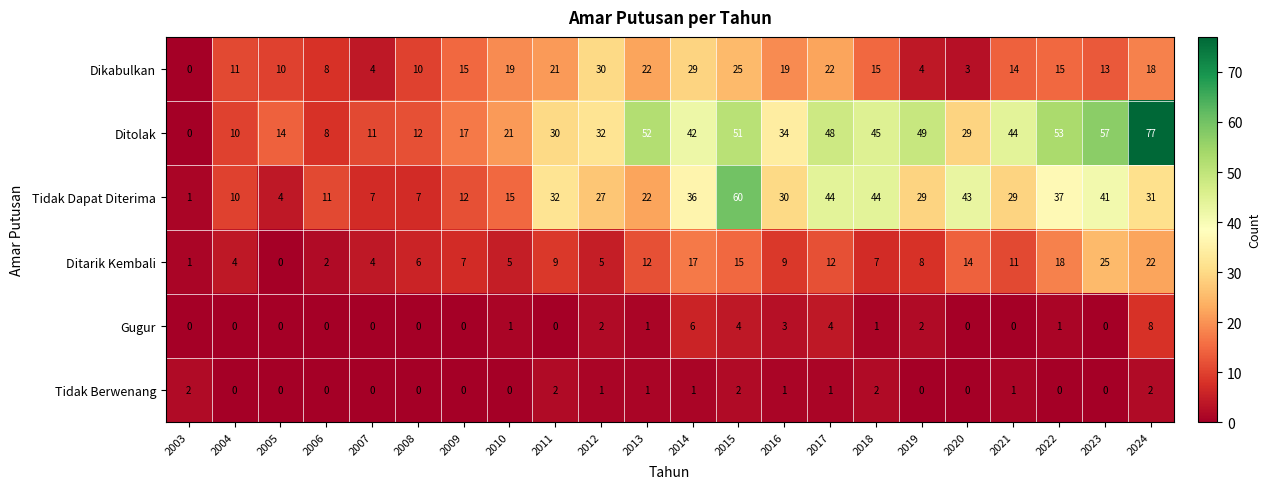

Which series has the largest range (max minus min)?

Ditolak